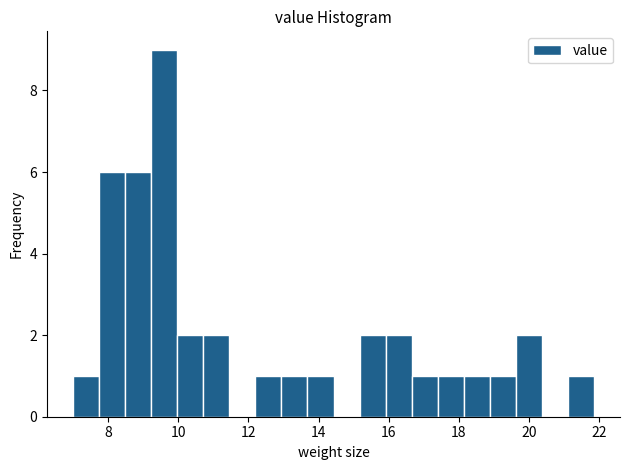

Around what value on the x-axis is the tallest bar? Give the approximate position of its centre, as read against the axis.

9.6